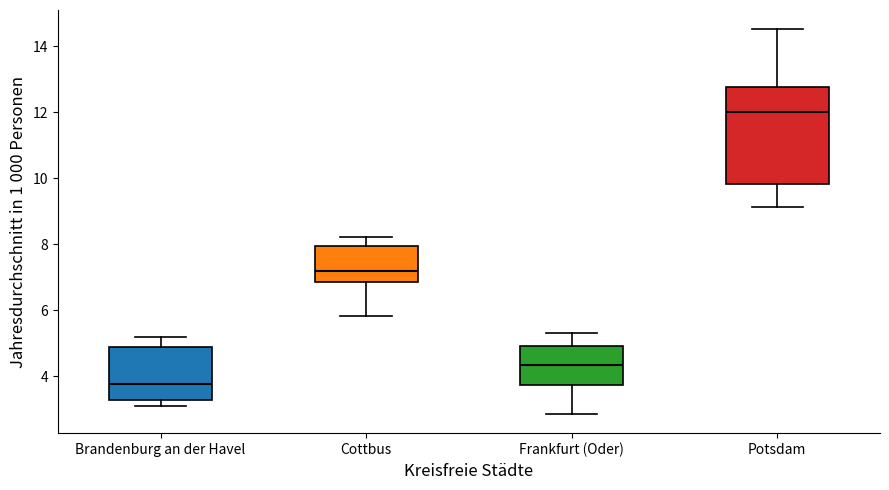

Reading left to right, transcribe this box plot: for each box, give where its median line is, the range the box spans, and where its two whiskers end, as read against the y-axis. The values are not printed on the chart, so give them approximately, as read against the axis.

Brandenburg an der Havel: median 3.8, box 3.2 to 4.8, whiskers 3.0 to 5.2
Cottbus: median 7.2, box 6.8 to 8.0, whiskers 5.8 to 8.2
Frankfurt (Oder): median 4.4, box 3.8 to 5.0, whiskers 2.8 to 5.4
Potsdam: median 12.0, box 9.8 to 12.8, whiskers 9.2 to 14.6